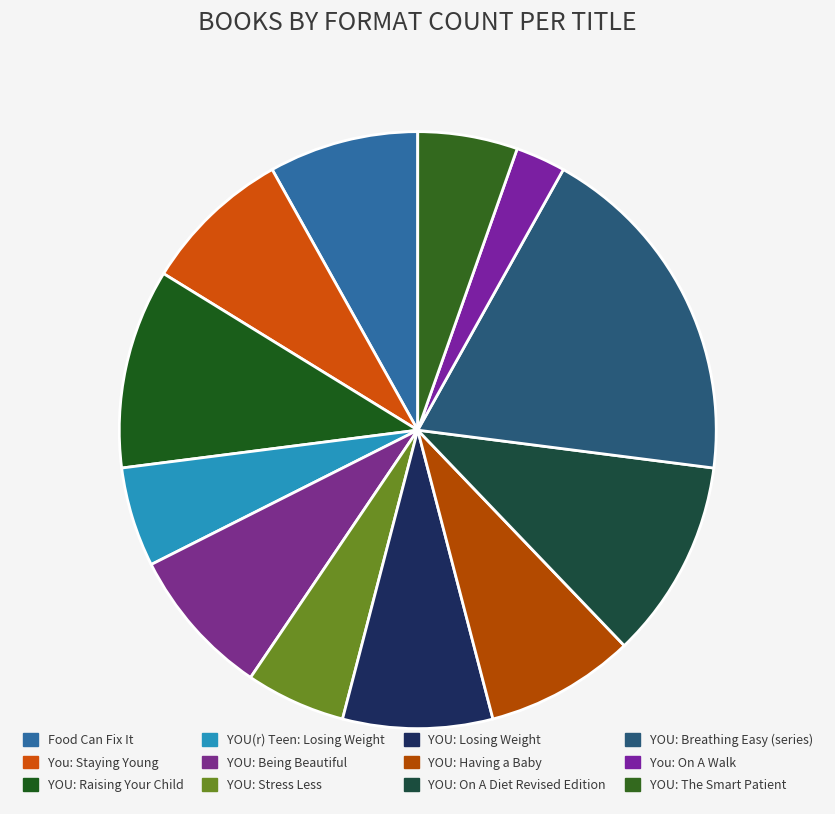

Rank the categories by value from lowest to highest.

You: On A Walk, YOU(r) Teen: Losing Weight, YOU: Stress Less, YOU: The Smart Patient, Food Can Fix It, You: Staying Young, YOU: Being Beautiful, YOU: Losing Weight, YOU: Having a Baby, YOU: Raising Your Child, YOU: On A Diet Revised Edition, YOU: Breathing Easy (series)